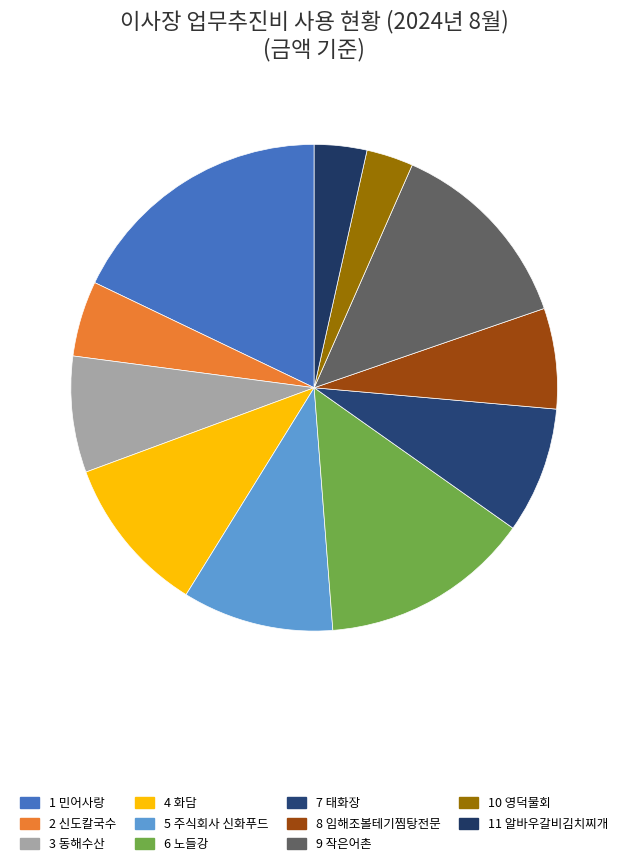

How many segments does this pie chart have?

11